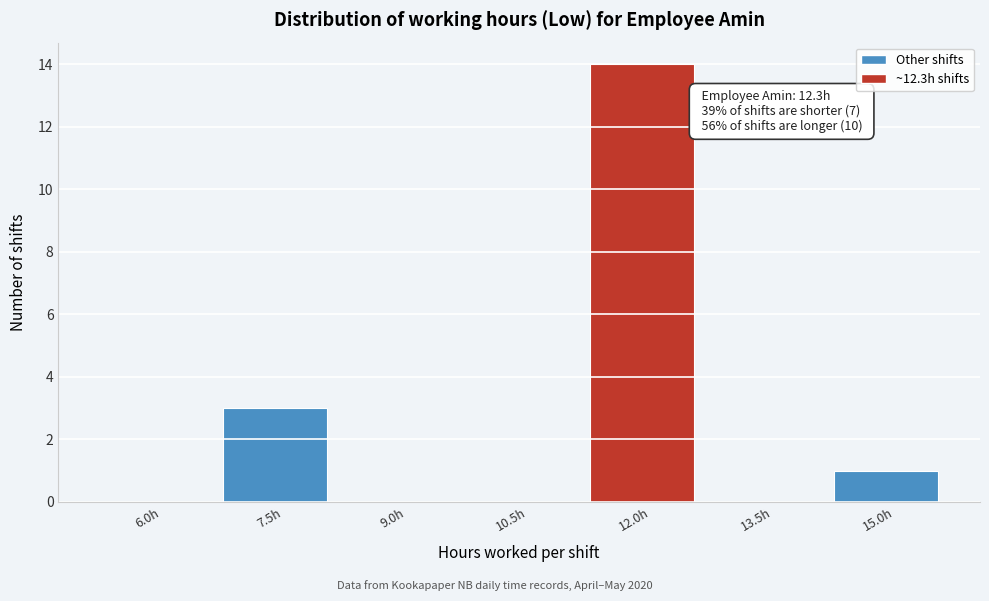

Reading left to right, extract all data points from this chart.

6.0h=0	7.5h=3	9.0h=0	10.5h=0	12.0h=14	13.5h=0	15.0h=1